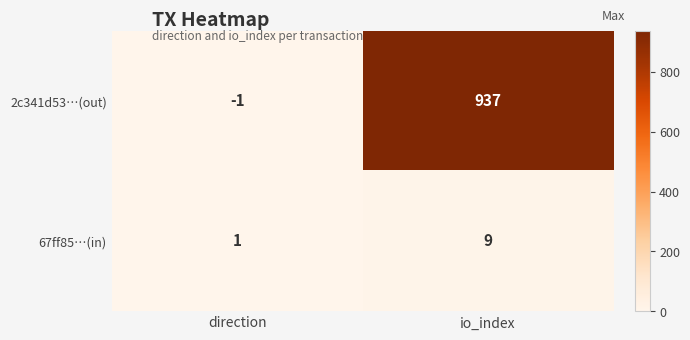

Is it true that 67ff85…(in) equals 2 at io_index?

False